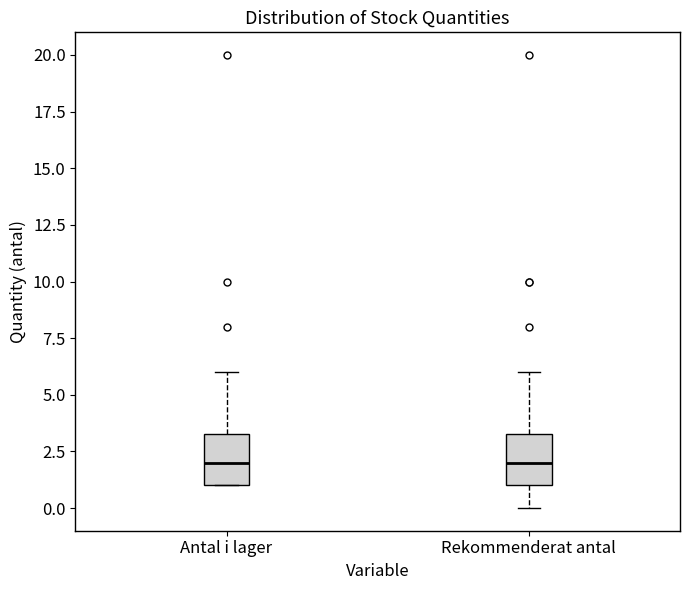

Reading left to right, transcribe this box plot: for each box, give where its median line is, the range the box spans, and where its two whiskers end, as read against the y-axis. The values are not printed on the chart, so give them approximately, as read against the axis.

Antal i lager: median 2.0, box 1.0 to 3.5, whiskers 1.0 to 6.0
Rekommenderat antal: median 2.0, box 1.0 to 3.5, whiskers 0.0 to 6.0